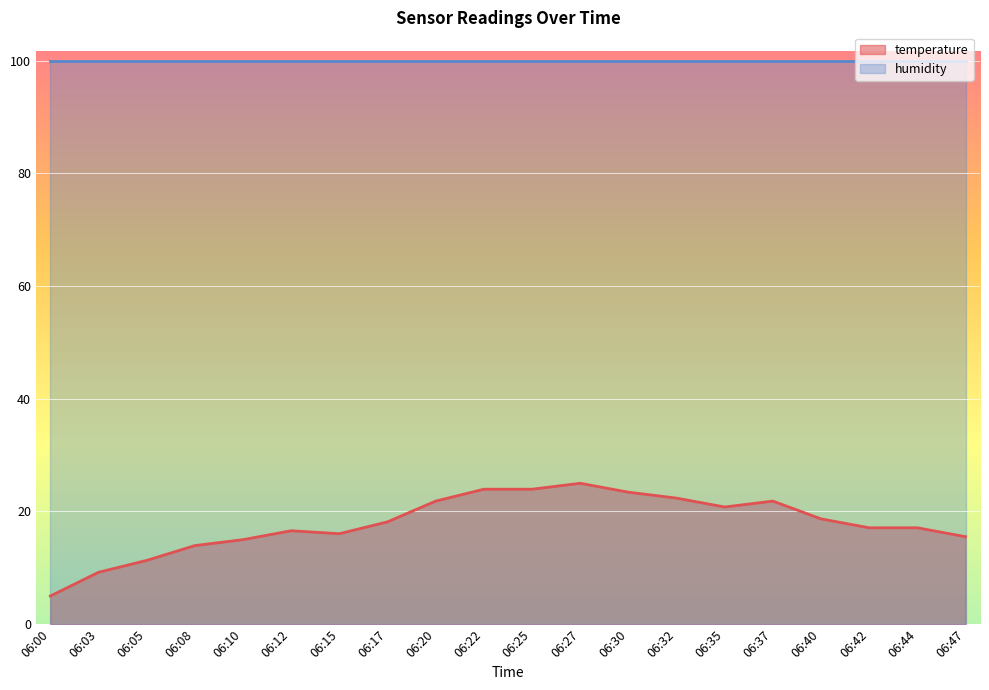

Does the chart display data point markers on the line(s)?

No